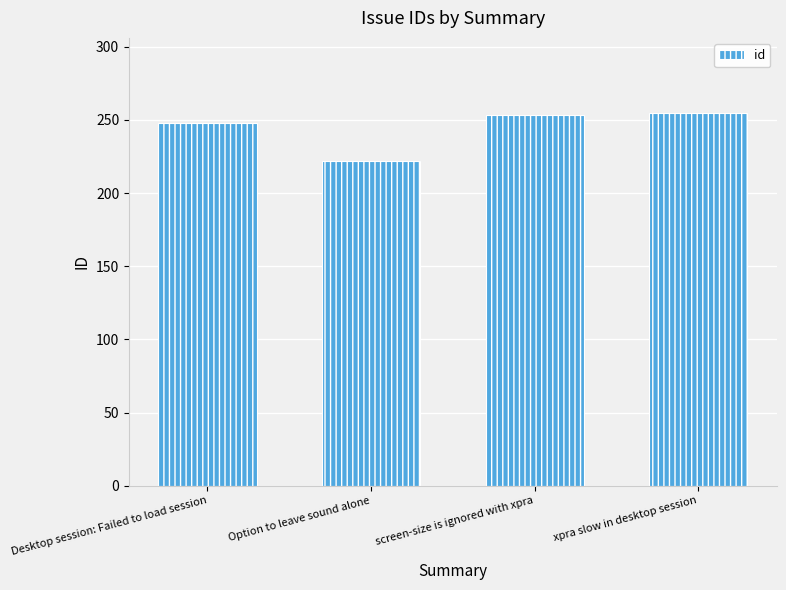

Reading left to right, transcribe all the data shown in this chart.

248	222	253	255